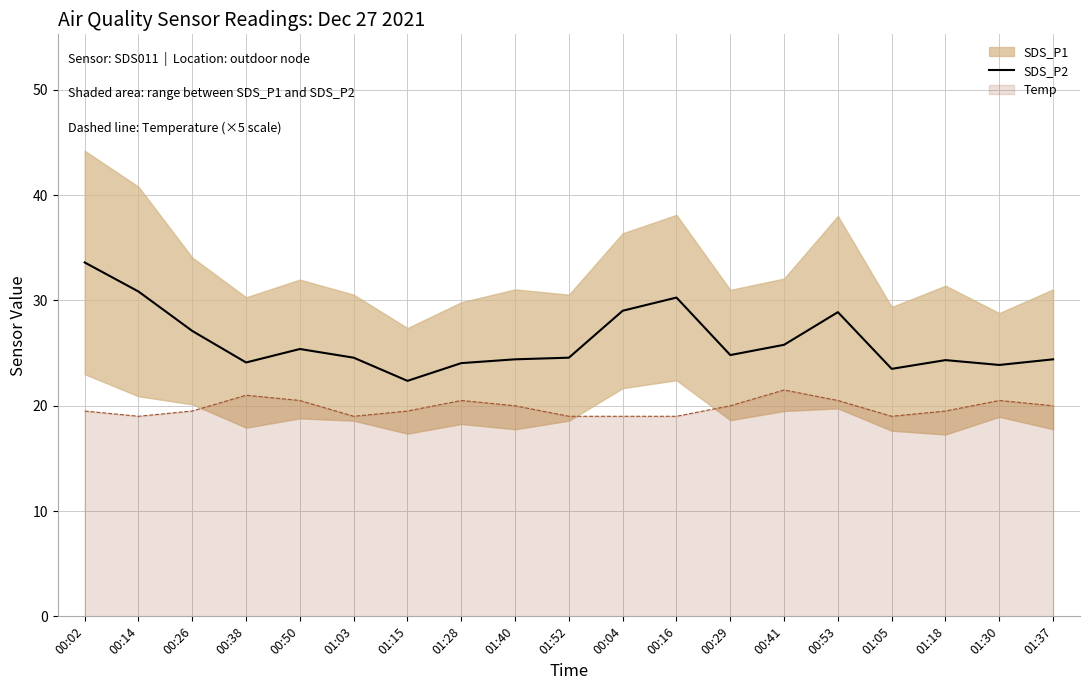

What is the smallest value displayed?

22.4